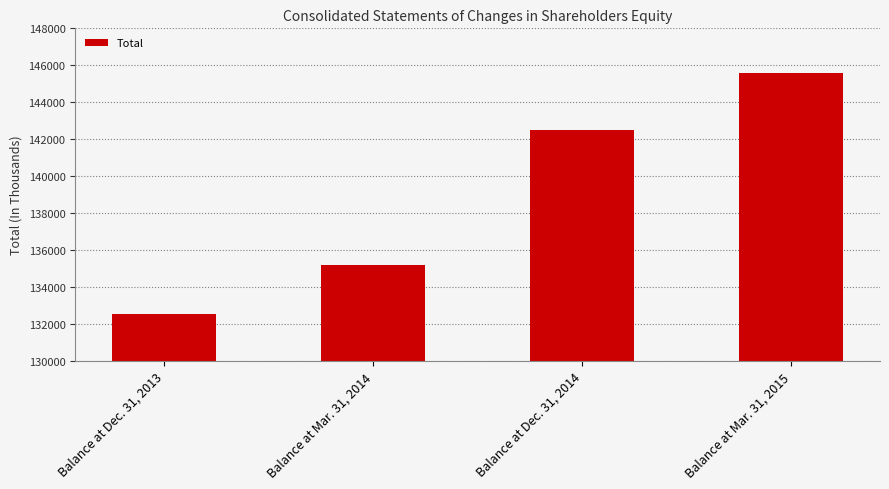

Which category has the lowest value across all series?

Balance at Dec. 31, 2013